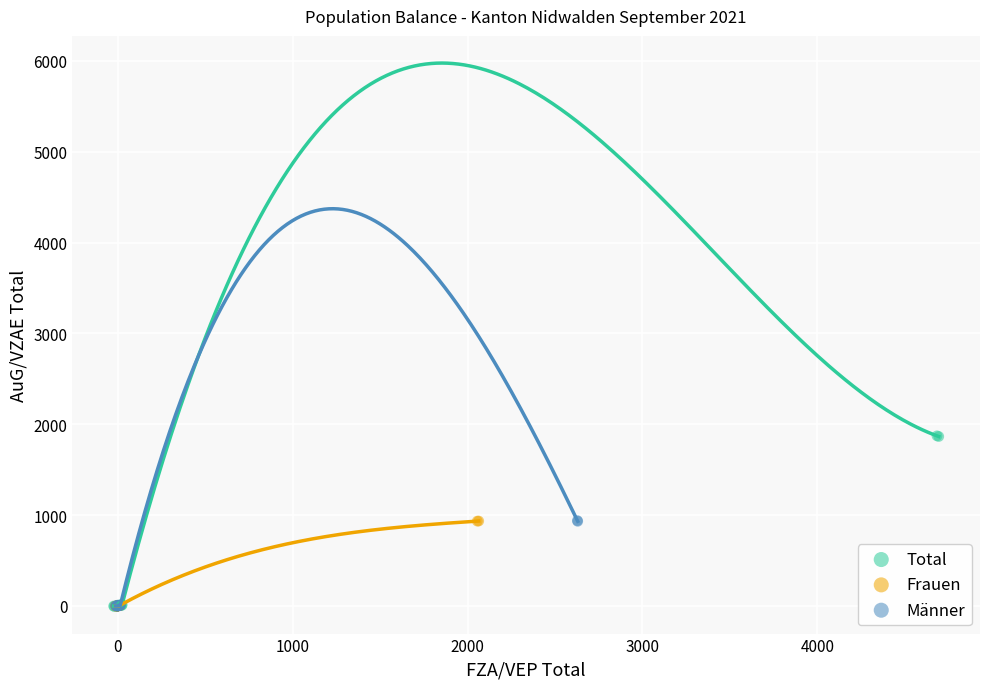

Which series has the largest Y range (max minus min)?

Total